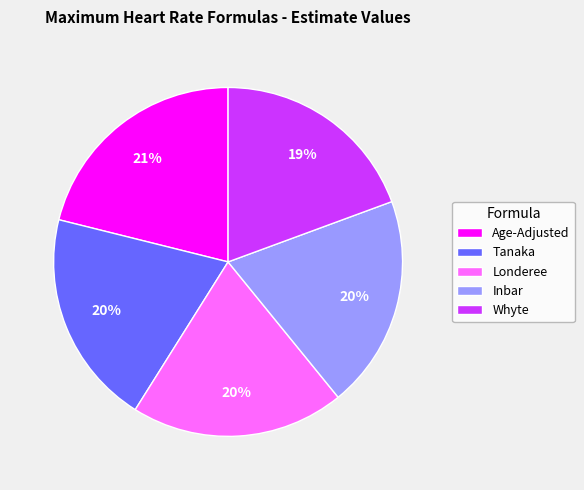

Which slice is the largest?

Age-Adjusted